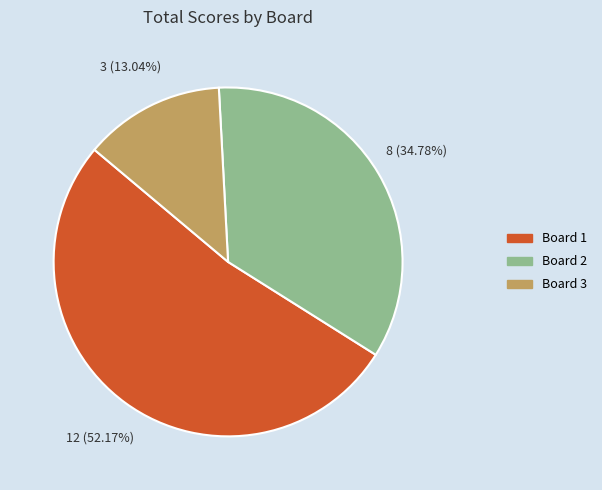

Does any single category account for the majority?

Yes